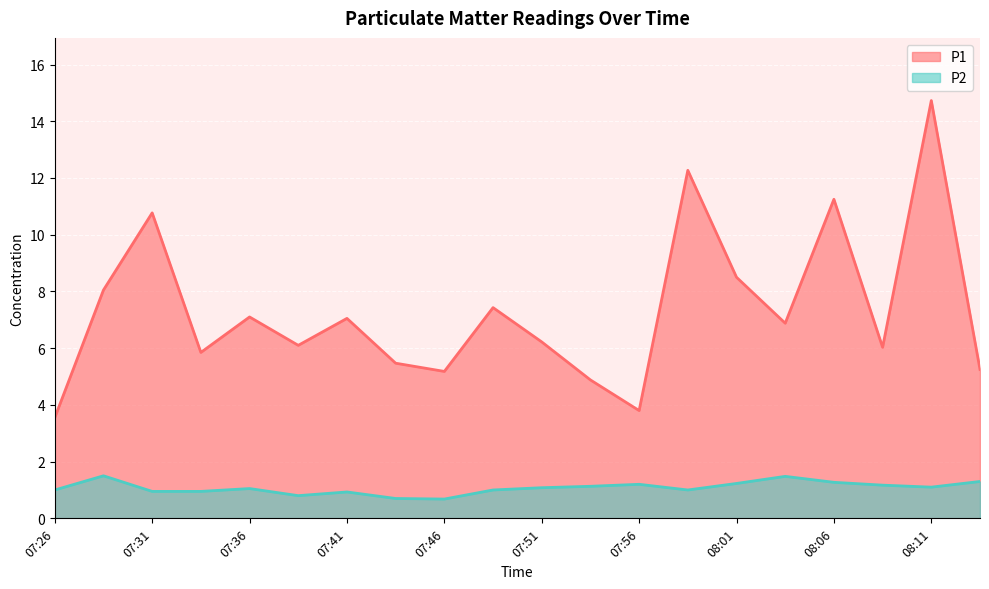

What is the minimum value shown in the chart?

0.7